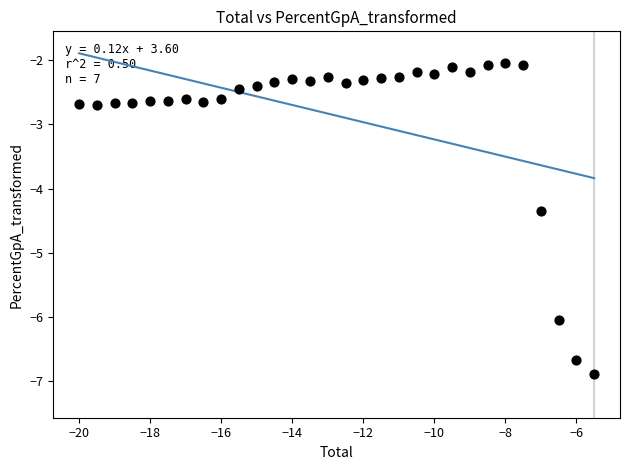

What Y value in the scatter plot is closest to -4?

-4.3